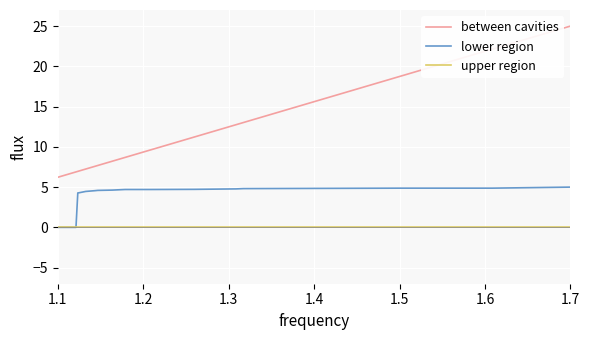

What is the value of the between cavities point at the 16th from the left?

6.9